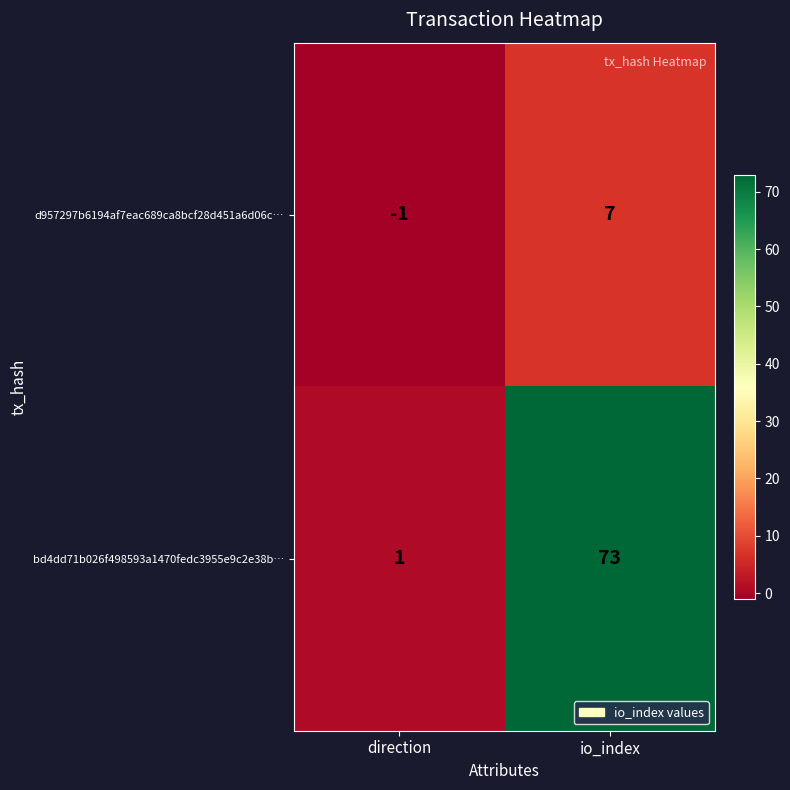

True or false: bd4dd71b026f498593a1470fedc3955e9c2e38b… has a value of 50 at io_index.

False